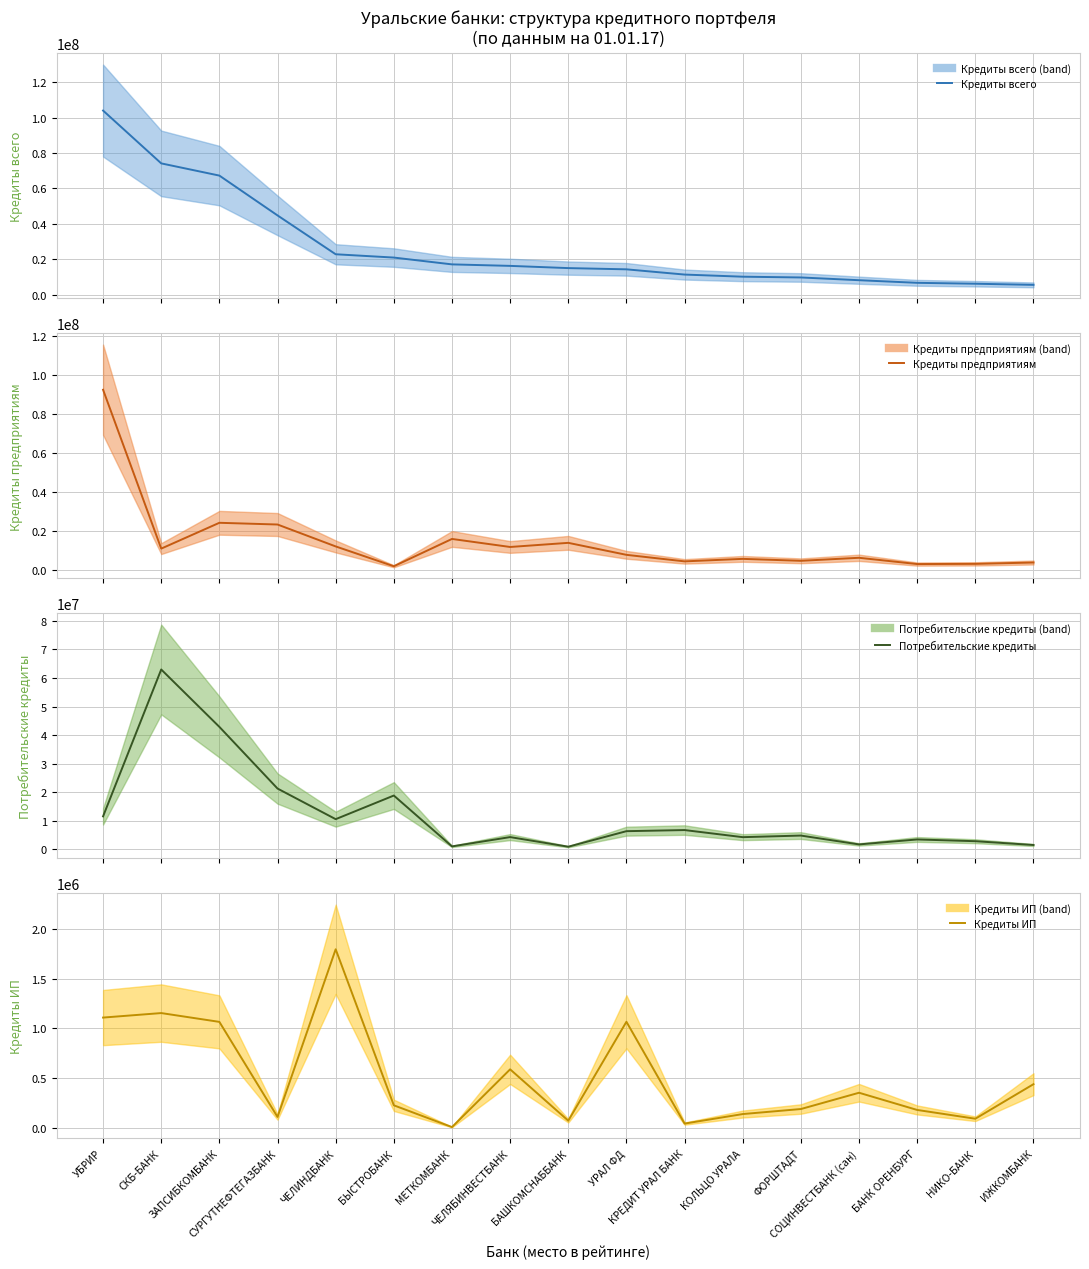

What is the difference between the Кредиты всего values at МЕТКОМБАНК and ИЖКОМБАНК?

11584832